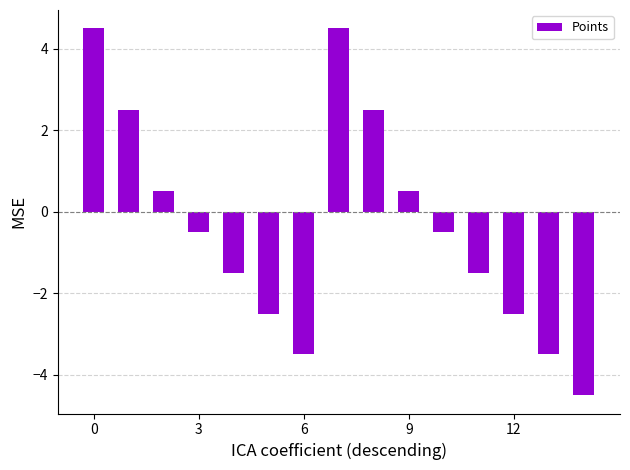

Reading left to right, extract all data points from this chart.

4.5	2.5	0.5	-0.5	-1.5	-2.5	-3.5	4.5	2.5	0.5	-0.5	-1.5	-2.5	-3.5	-4.5